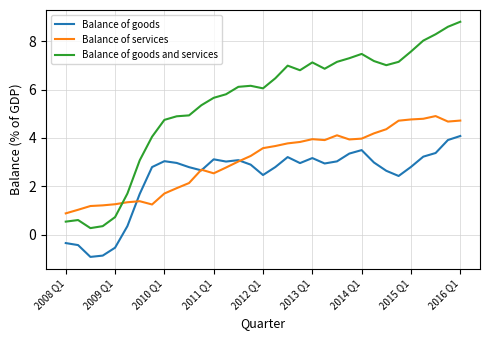

Does the chart display data point markers on the line(s)?

No